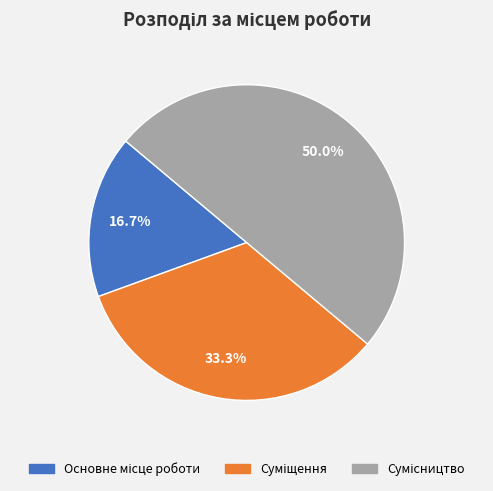

Does any single category account for the majority?

No